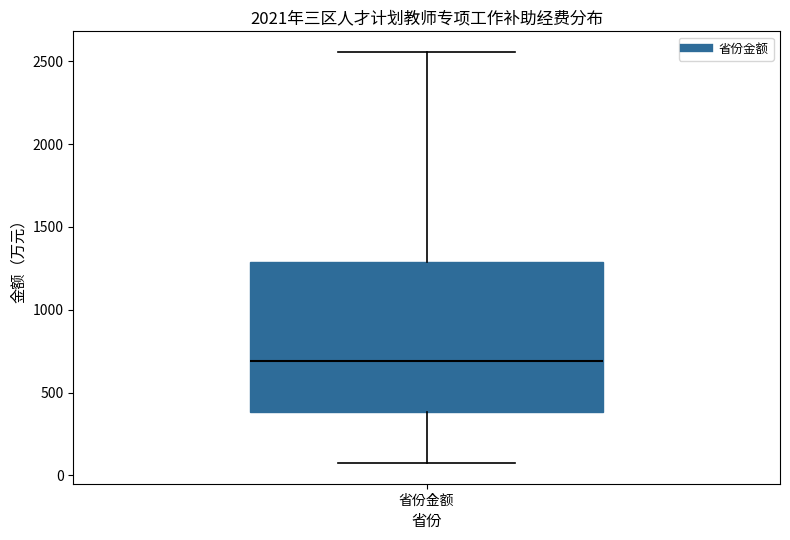

Transcribe this box plot: give where the median line is, the range the box spans, and where the two whiskers end, as read against the y-axis. The values are not printed on the chart, so give them approximately, as read against the axis.

median 700, box 400 to 1300, whiskers 50 to 2550